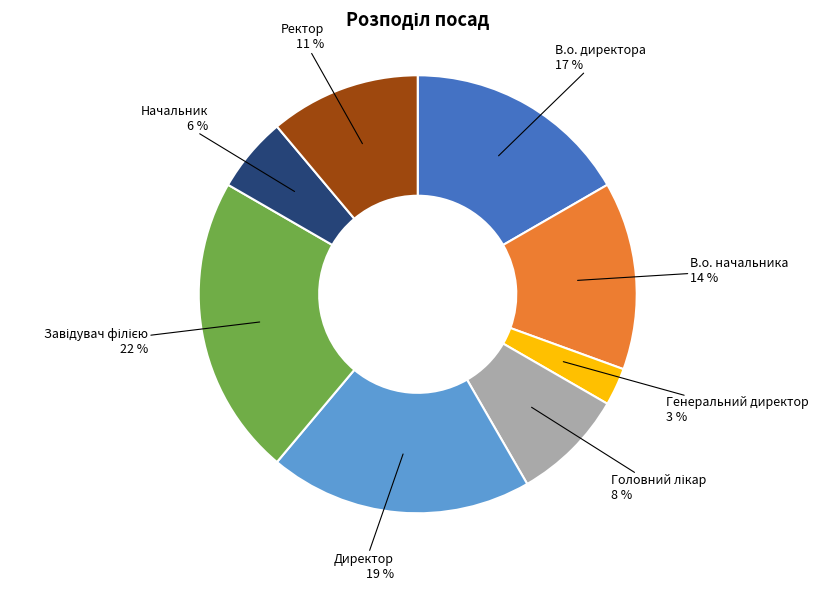

To the nearest percent, what percentage of the pie is Директор?

19%